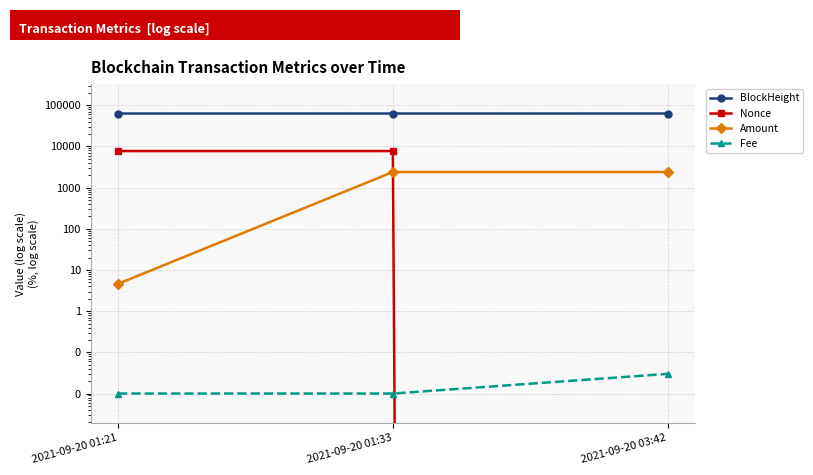

What is the average value of the Nonce series?

5151.0